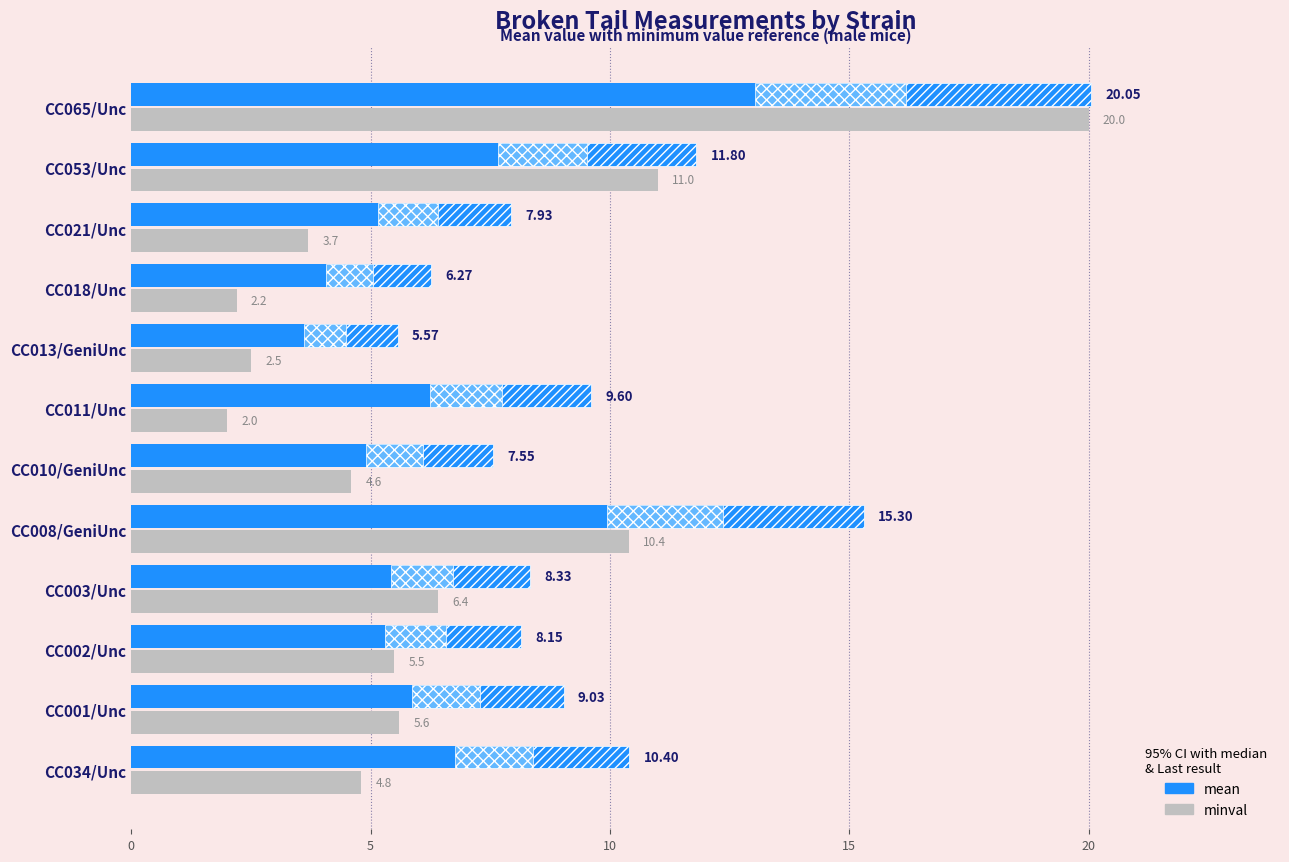

What is the highest value of the minval series?

20.0